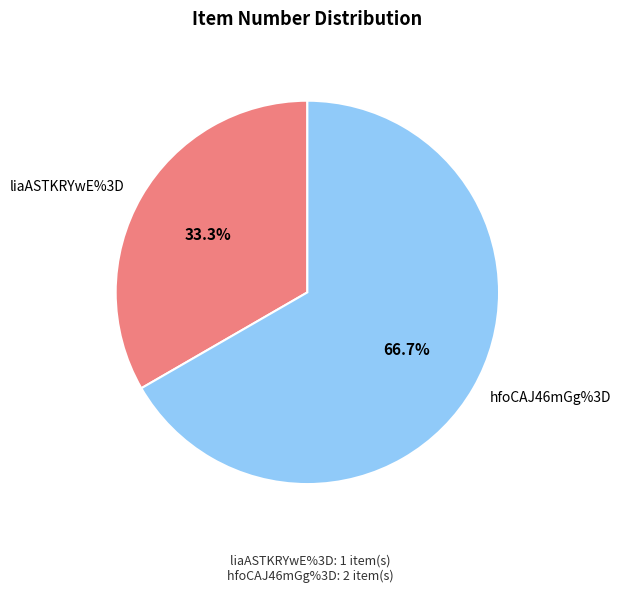

Is there any slice that represents more than half of the pie?

Yes